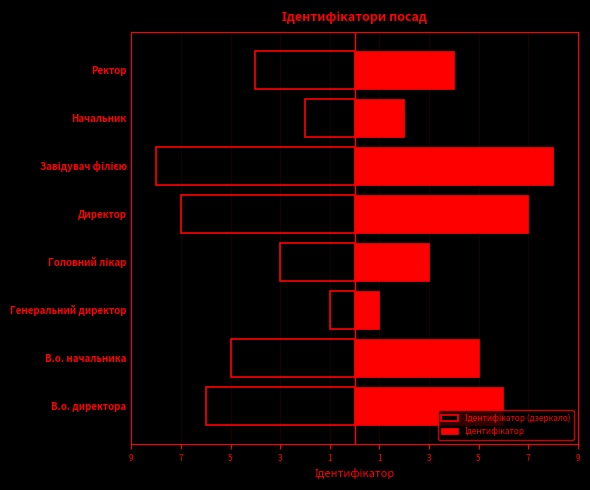

The Ідентифікатор (дзеркало) series shows -3 at Головний лікар. True or false?

True